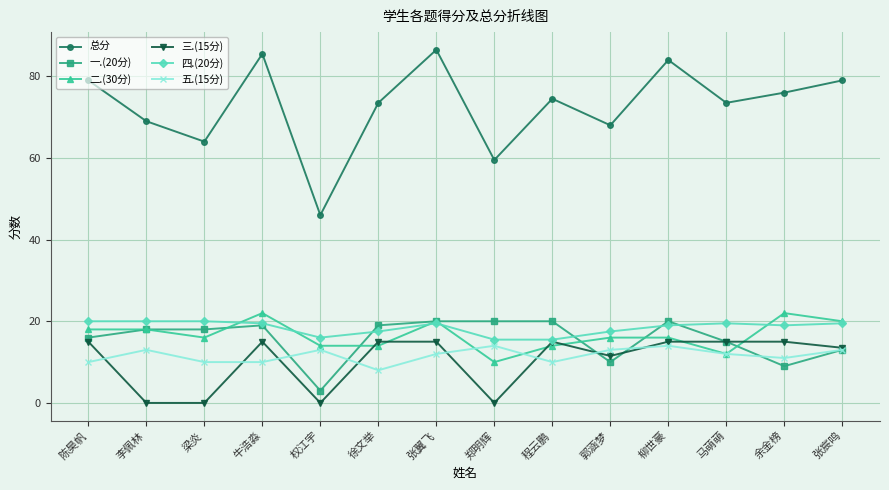

True or false: 四.(20分) has a value of 4.6 at 牛浩淼.

False